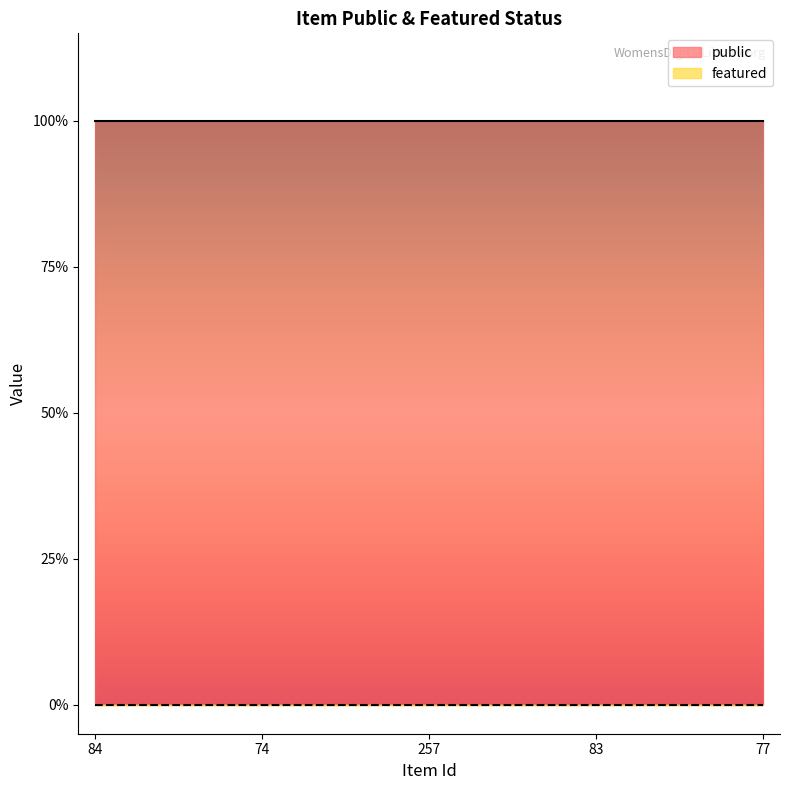

Is the value of public at 74 greater than the value of featured at 257?

Yes